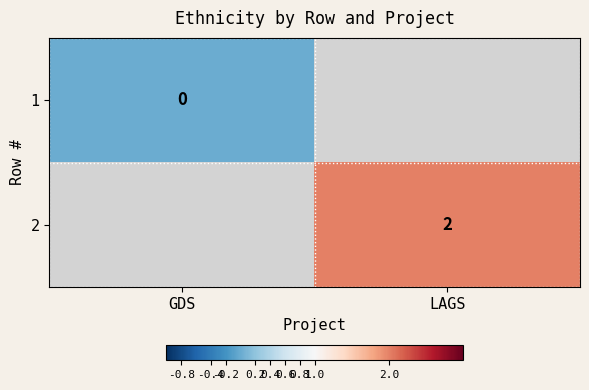

At how many categories does at least one series exceed 0?

1